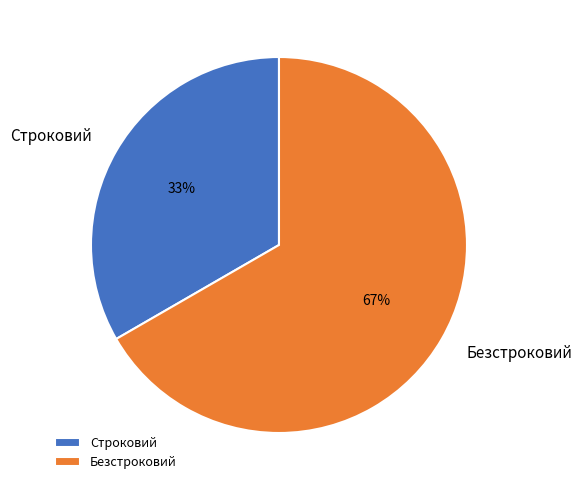

To the nearest percent, what is the average slice percentage?

50%